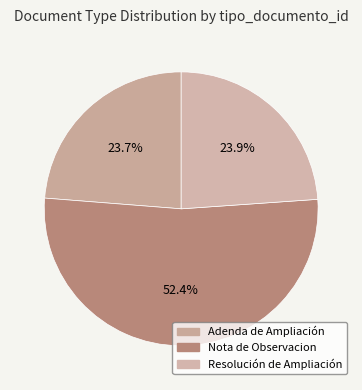

Is it true that Nota de Observacion is 67% of the pie?

False